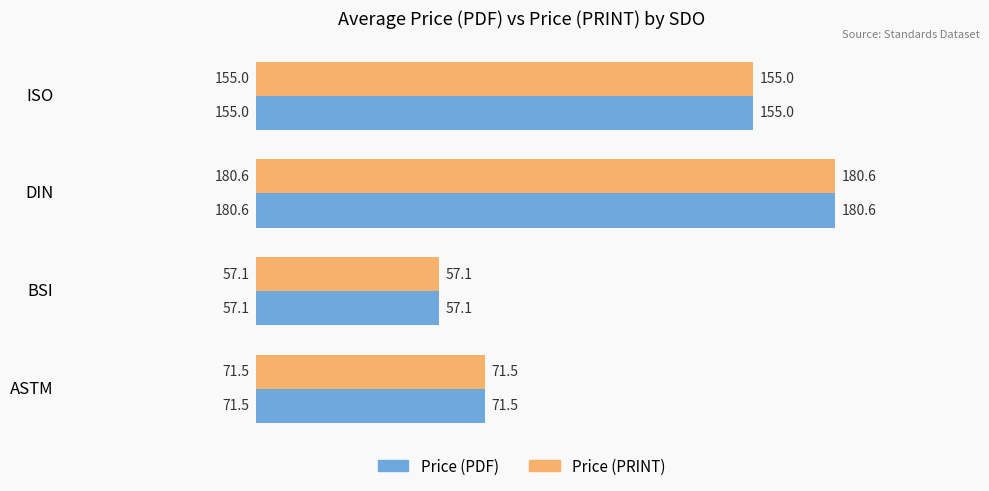

What is the maximum value for Price (PRINT)?

180.6